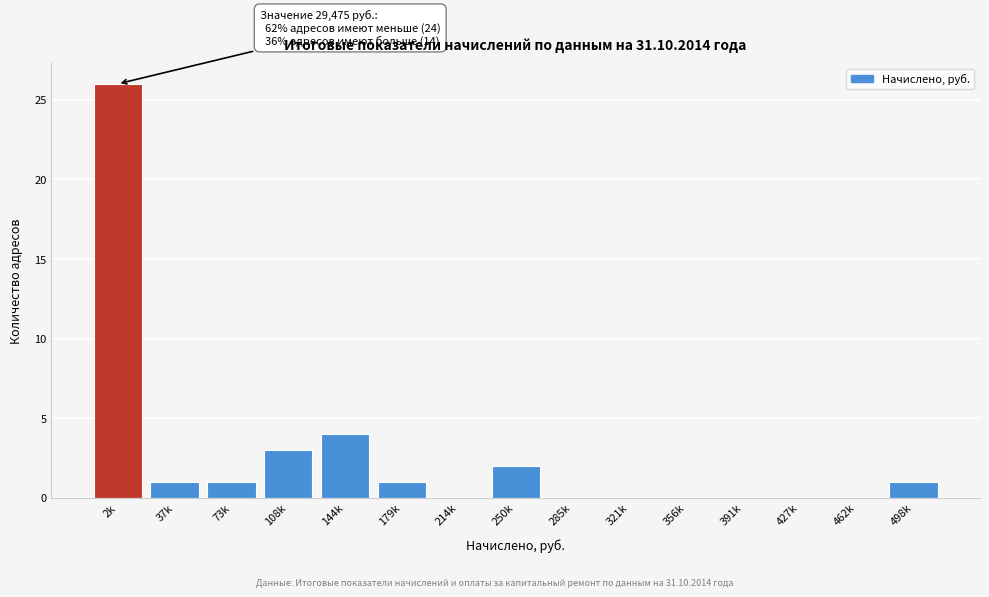

Reading right to left, what are all the values shown in this chart?

498k=1	462k=0	427k=0	391k=0	356k=0	321k=0	285k=0	250k=2	214k=0	179k=1	144k=4	108k=3	73k=1	37k=1	2k=26